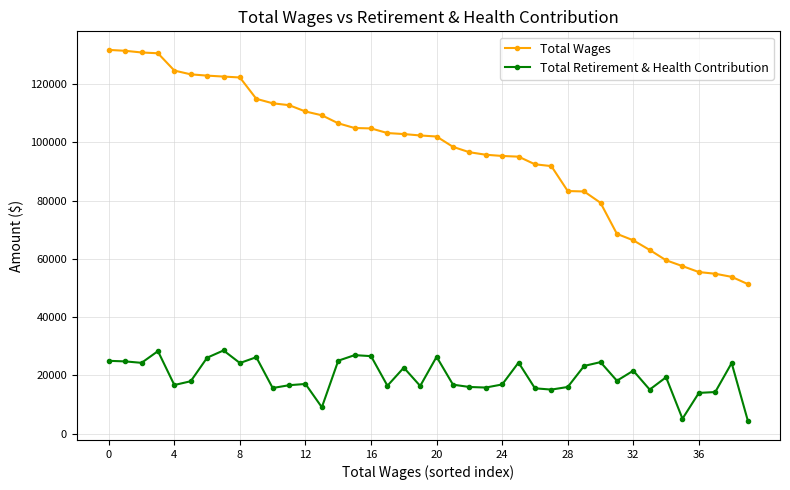

What is the sum of all Total Wages values?

3870718